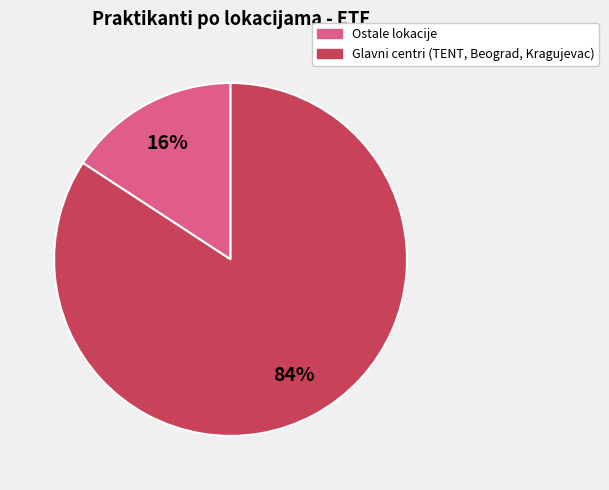

To the nearest percent, what is the average slice percentage?

50%